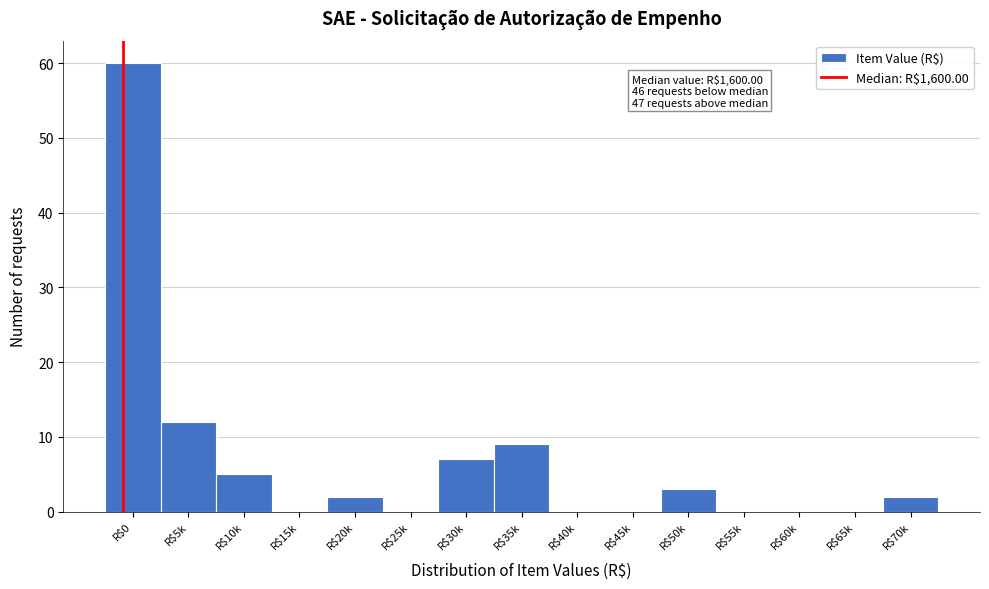

What is the sum of all values?

100